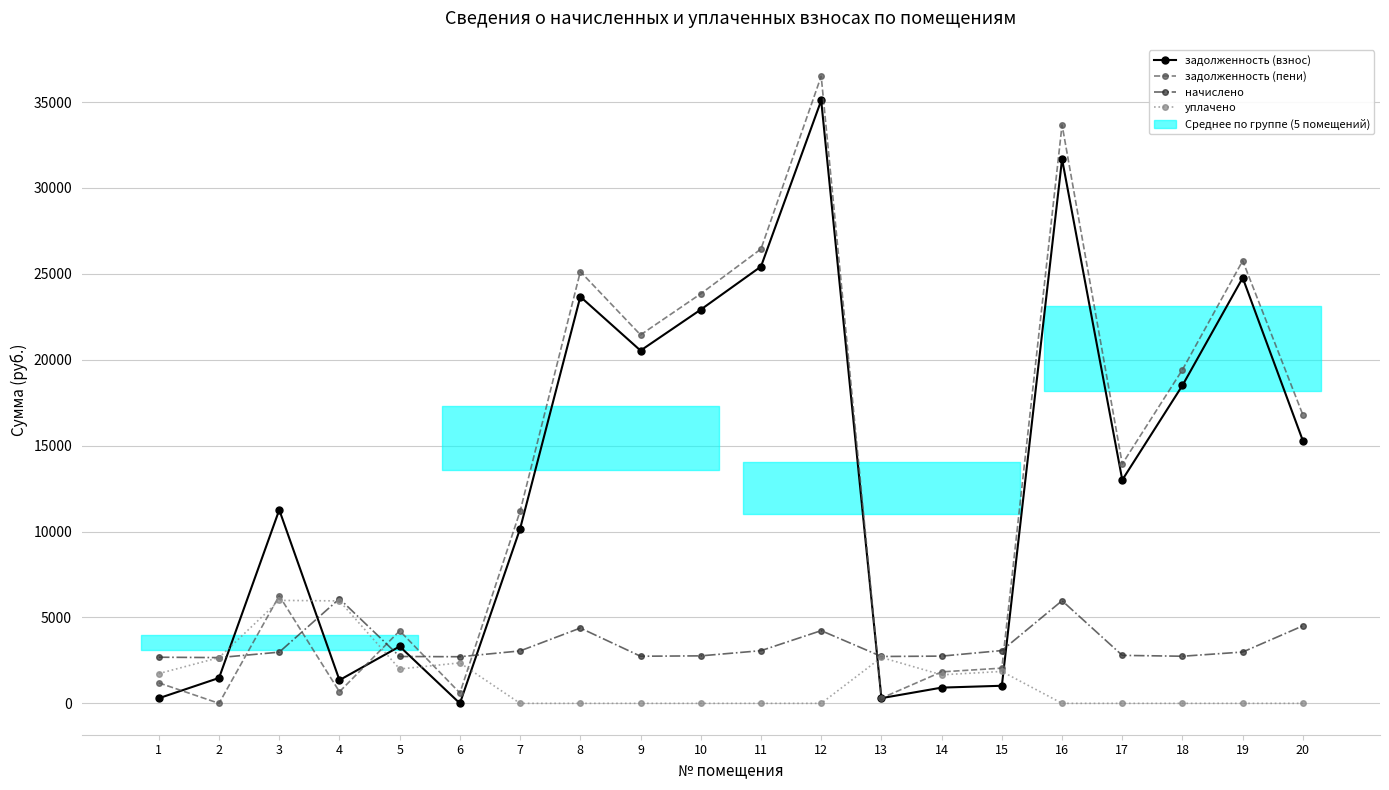

True or false: задолженность (взнос) has a value of 916.8 at 14.

True